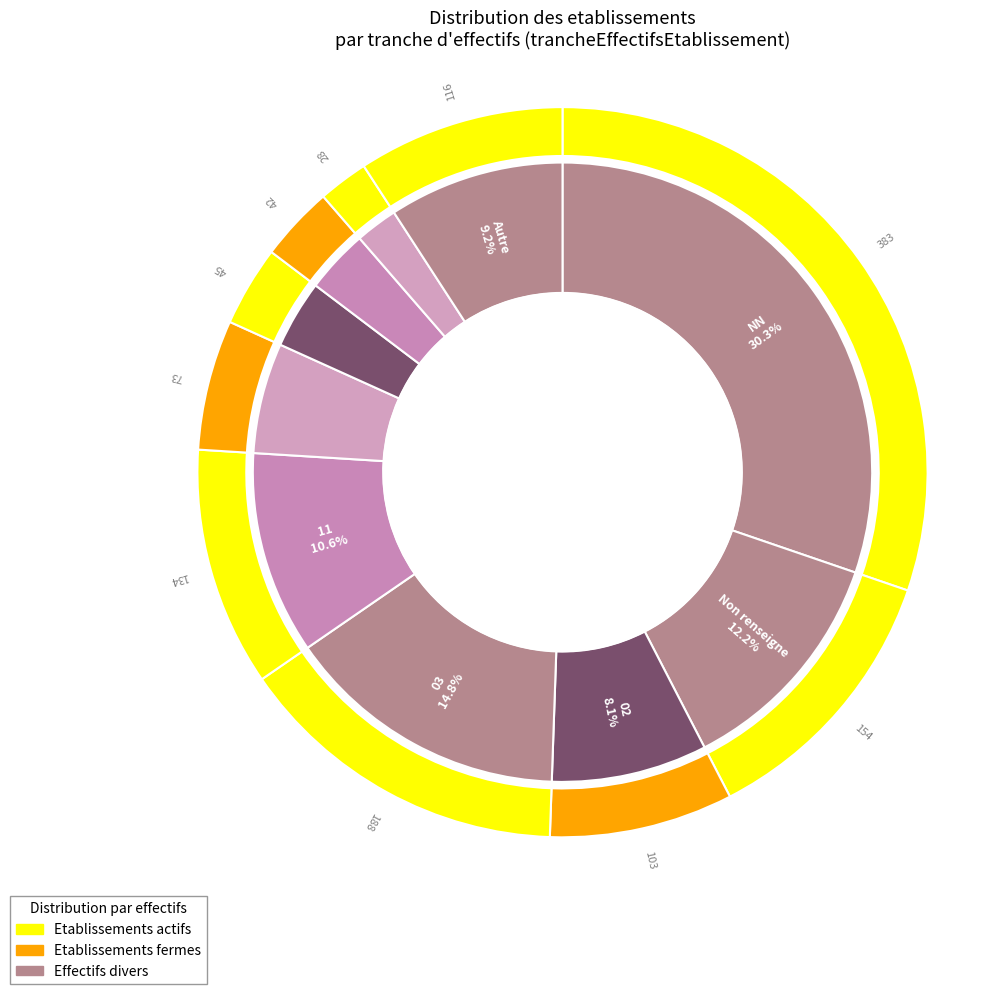

To the nearest percent, what is the combined percentage of 01 and 12?

14%